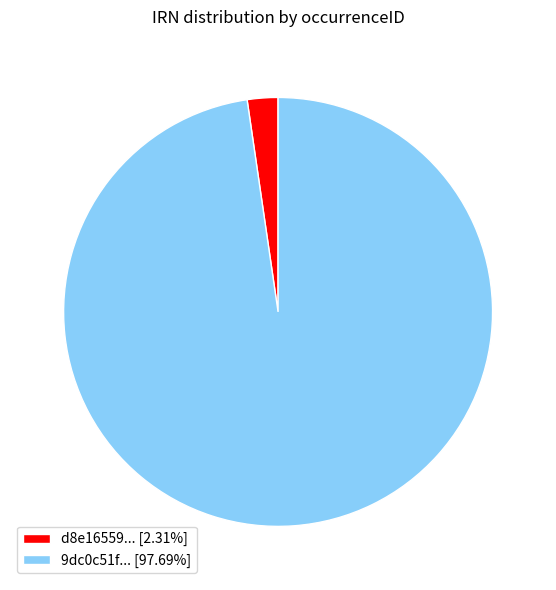

Do d8e16559... [2.31%] and 9dc0c51f... [97.69%] together represent more than half of the pie?

Yes